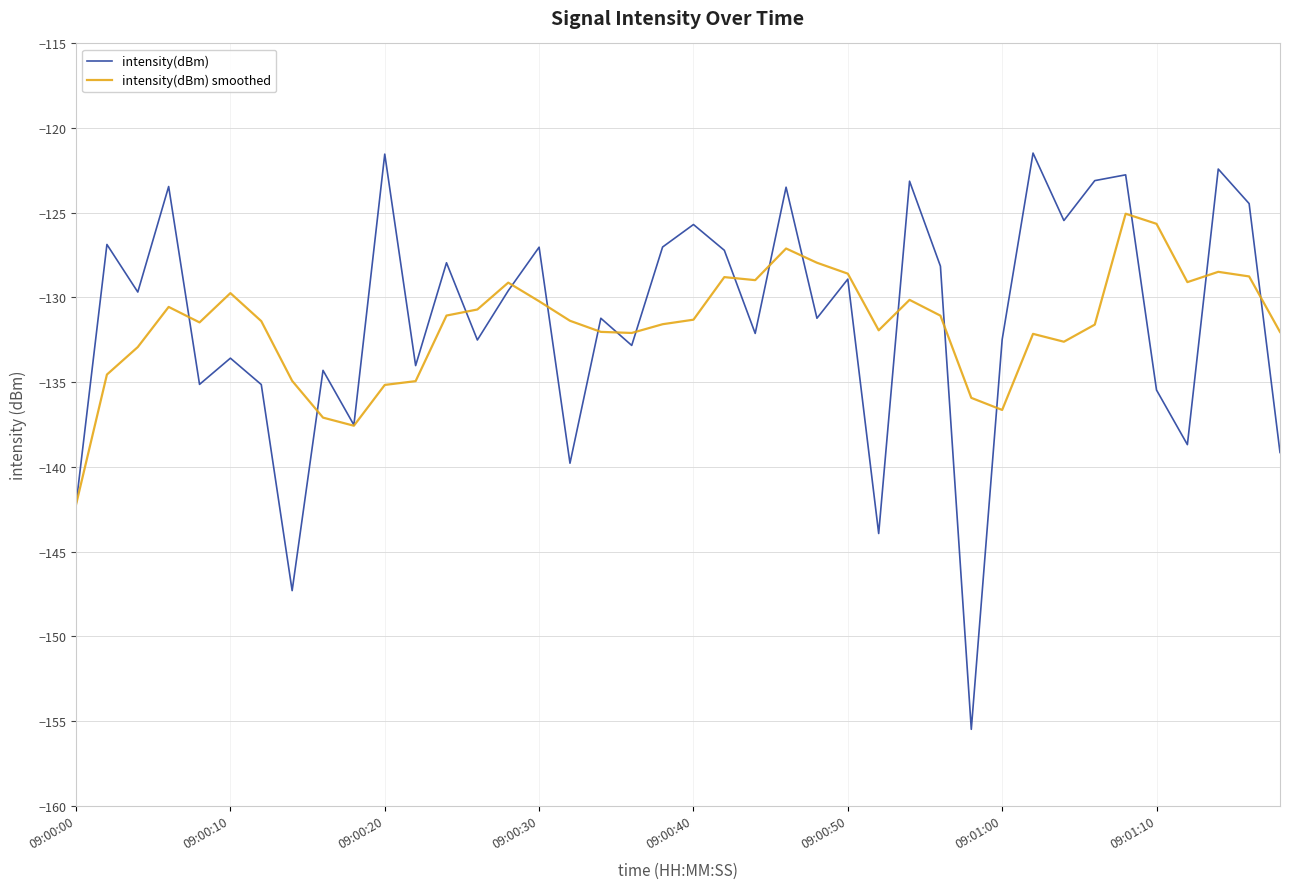

What is the lowest value of the intensity(dBm) smoothed series?

-142.2